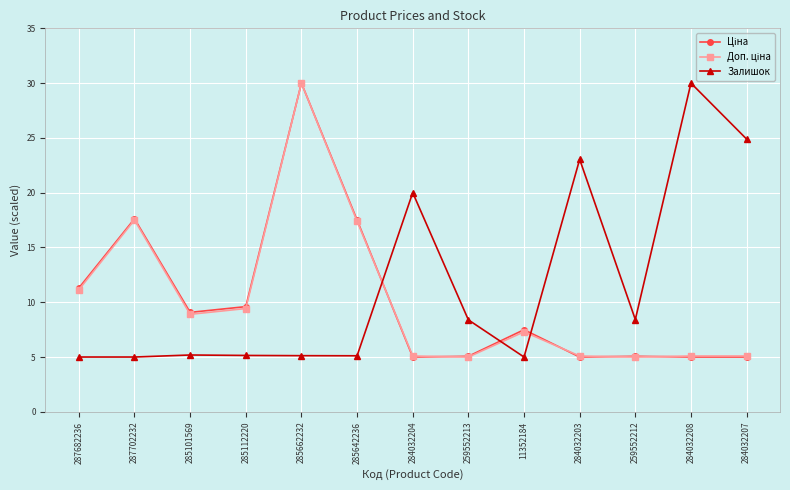

What is the spread (max minus min) of values at 284032207?

19.9